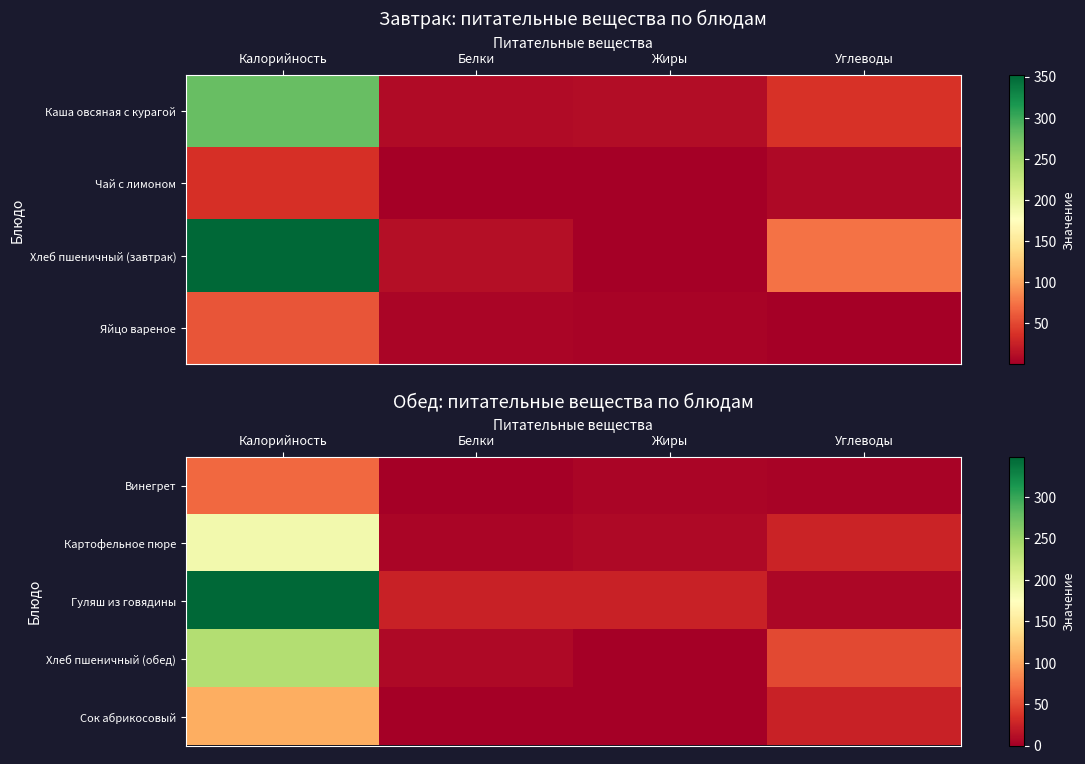

At which label does Винегрет reach its minimum?

Белки